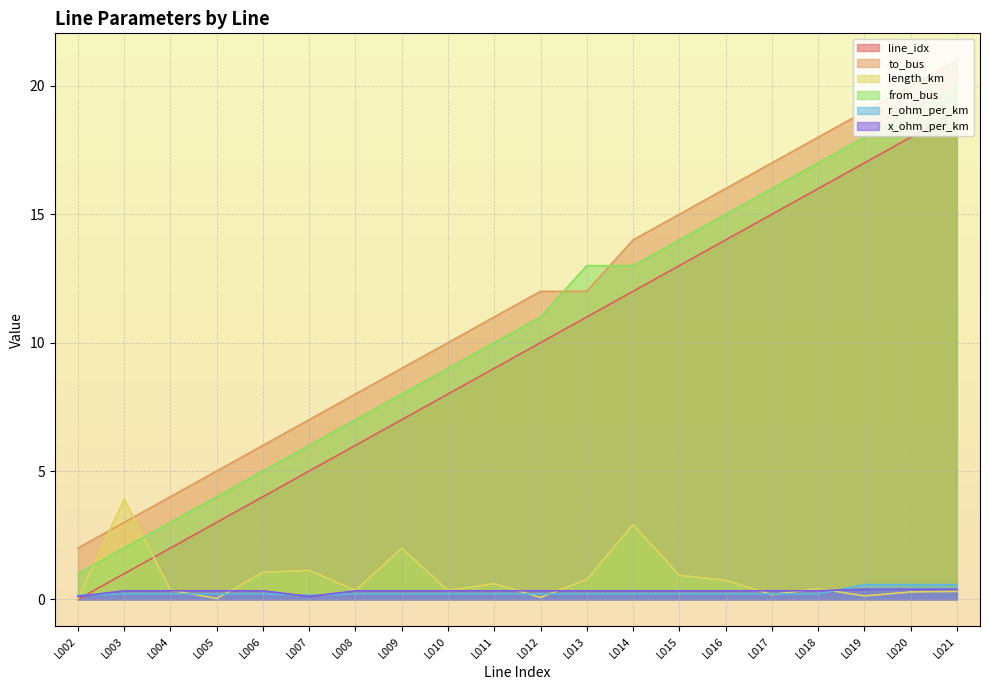

Rank the categories by from_bus value from highest to lowest.

L021, L020, L019, L018, L017, L016, L015, L013, L014, L012, L011, L010, L009, L008, L007, L006, L005, L004, L003, L002